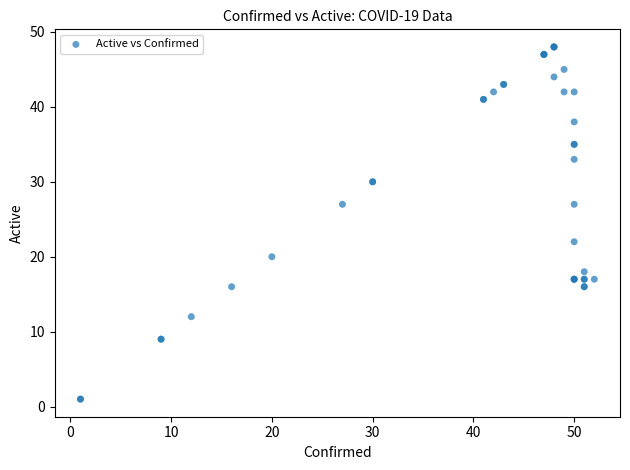

What Y value in the scatter plot is closest to 24?

22